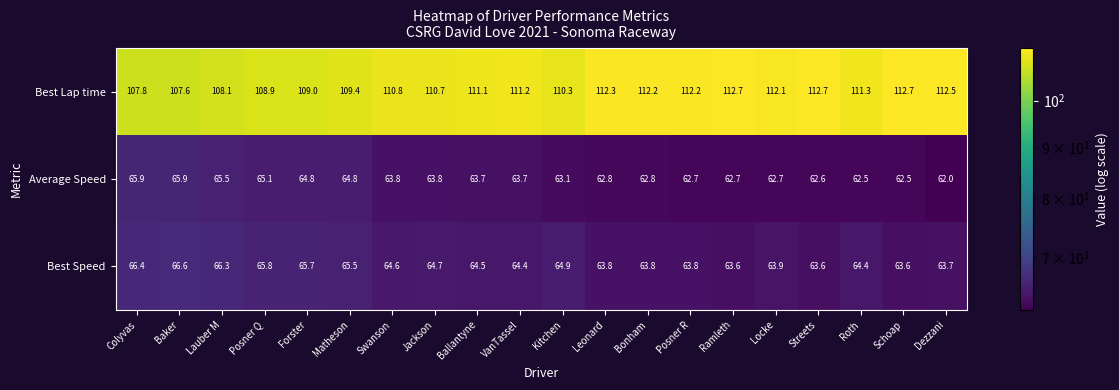

Rank the series at Dezzani from highest to lowest value.

Best Lap time, Best Speed, Average Speed